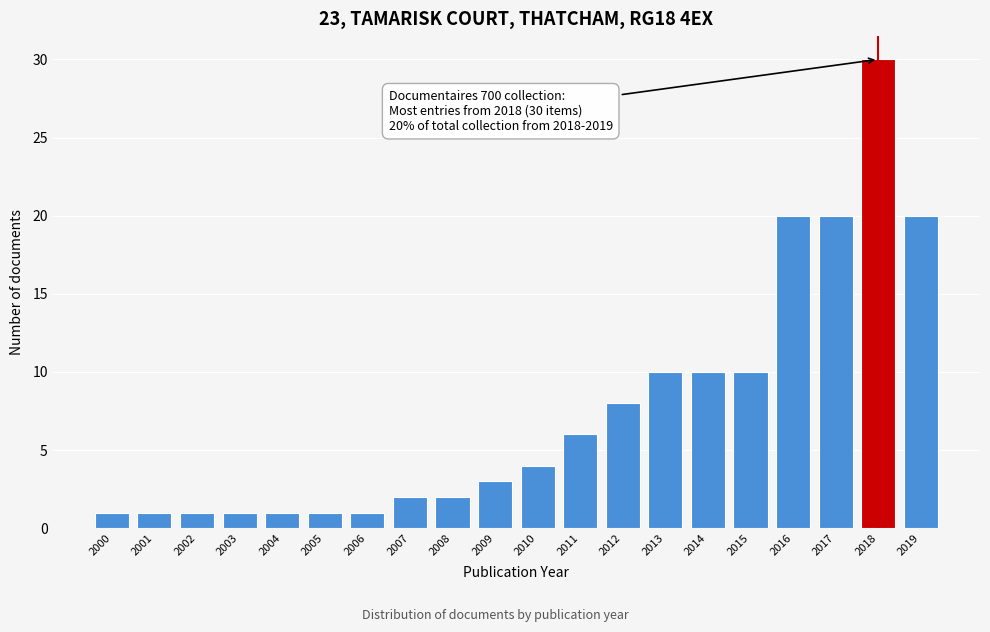

Reading left to right, what are all the values shown in this chart?

2000=1	2001=1	2002=1	2003=1	2004=1	2005=1	2006=1	2007=2	2008=2	2009=3	2010=4	2011=6	2012=8	2013=10	2014=10	2015=10	2016=20	2017=20	2018=30	2019=20